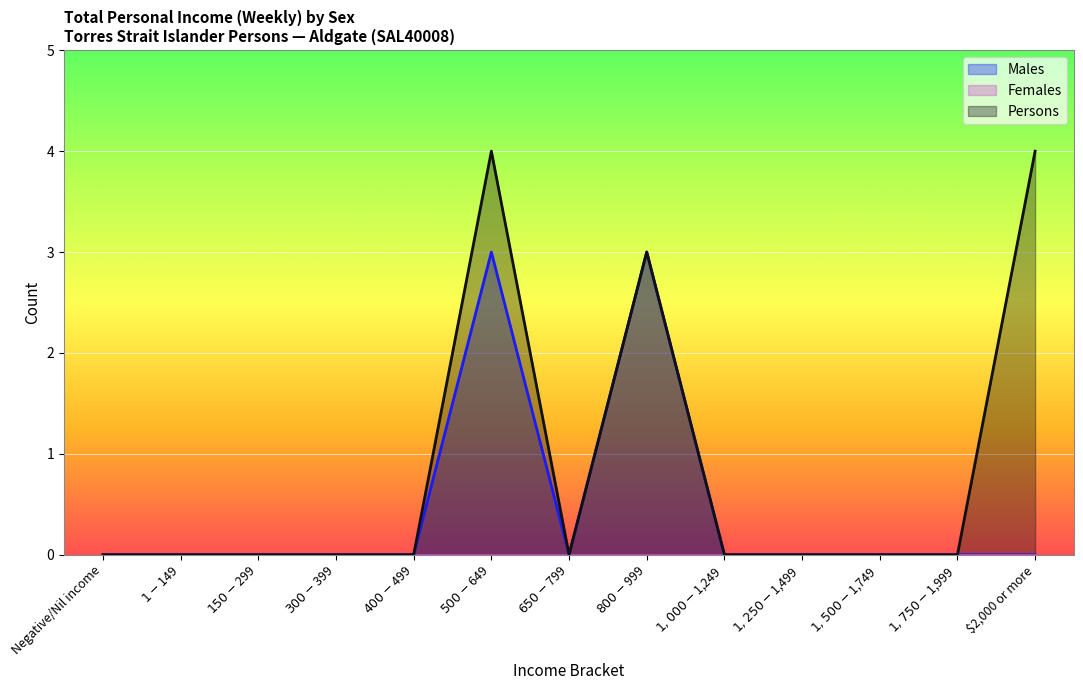

How many values in Males are above zero?

2